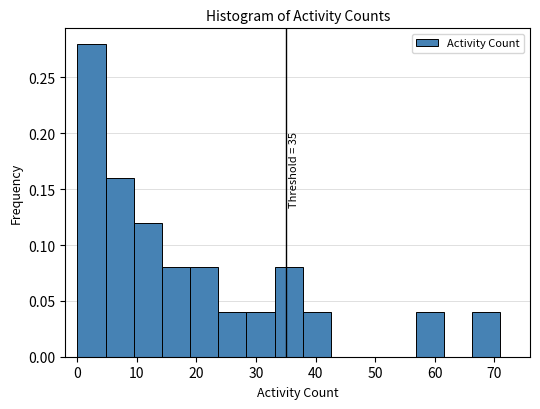

Which range on the x-axis has the tallest bar?

0 to 5